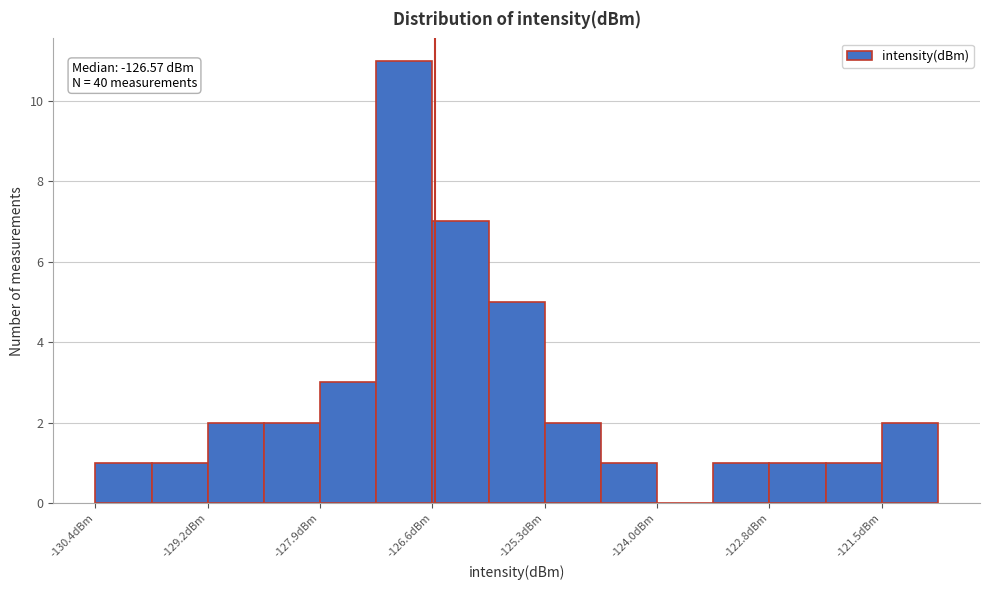

Read against the x-axis, roughly where is the centre of the tallest bar?

-127.0